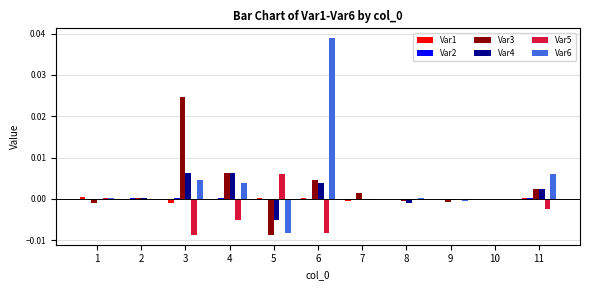

At which label does Var5 reach its peak?

5